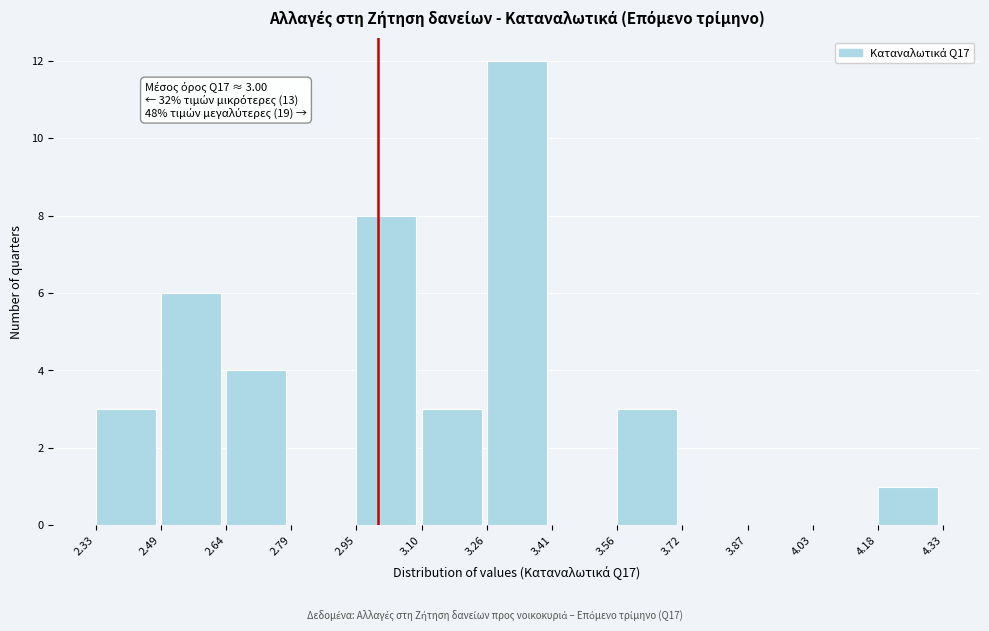

Over which range of the x-axis is the bar tallest?

3.26 to 3.41